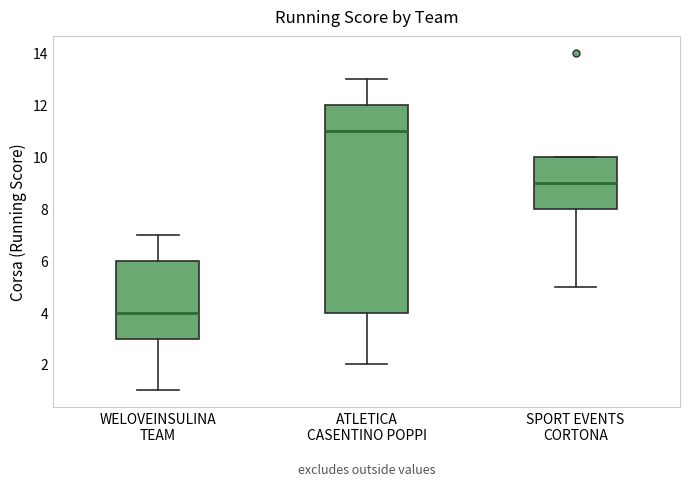

Reading left to right, read every box against the y-axis: the position of its median line, the range the box covers, and the ends of its whiskers. The values are not printed on the chart, so give them approximately, as read against the axis.

WELOVEINSULINA TEAM: median 4, box 3 to 6, whiskers 1 to 7
ATLETICA CASENTINO POPPI: median 11, box 4 to 12, whiskers 2 to 13
SPORT EVENTS CORTONA: median 9, box 8 to 10, whiskers 5 to 10